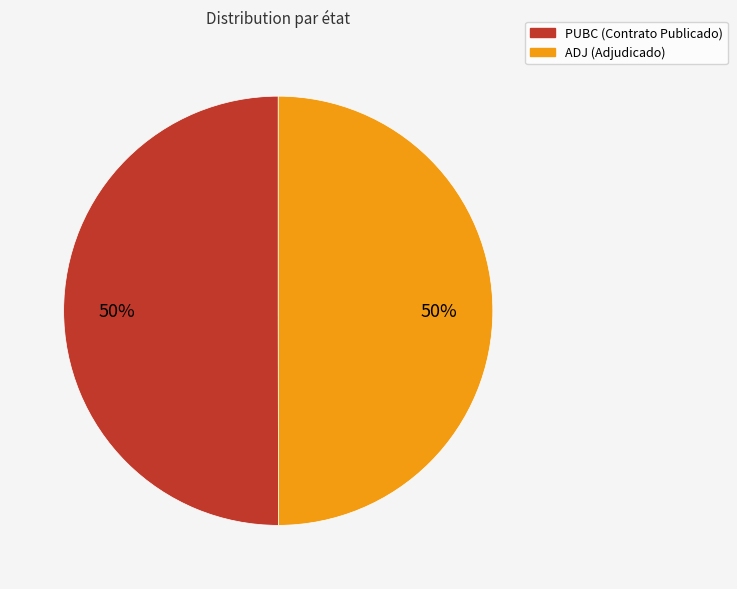

Count the number of slices in the pie.

2